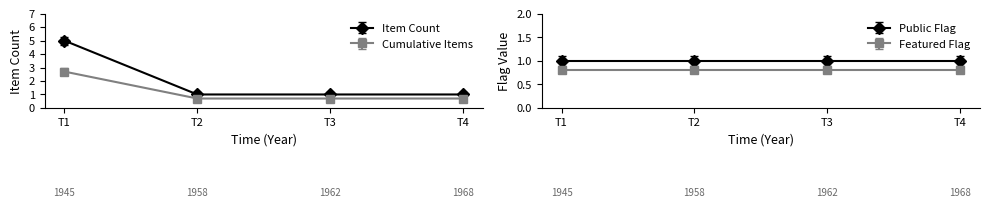

What is the lowest value of the Cumulative Items series?

0.7